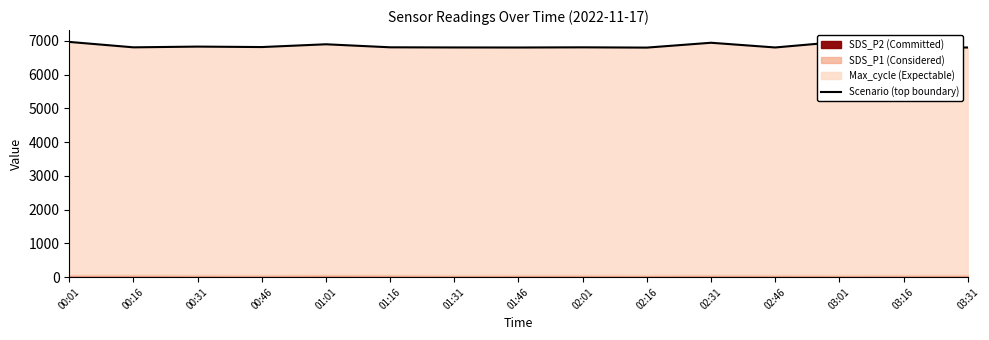

Reading left to right, extract all data points from this chart.

6966.1	6805.7	6827.6	6814.1	6896.3	6806.7	6802.2	6800.7	6806.0	6798.0	6941.4	6801.9	6968.3	6803.3	6800.7